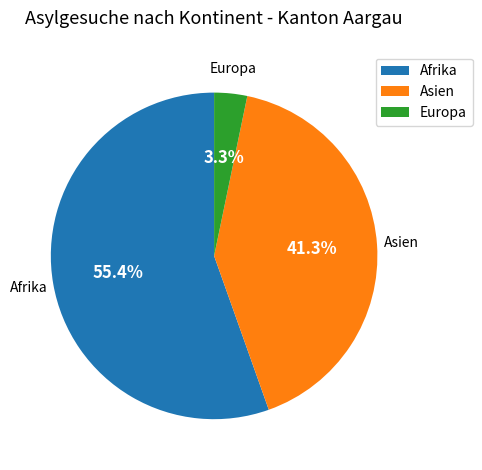

Approximately how many times larger is the value at Europa compared to Asien?

0.1